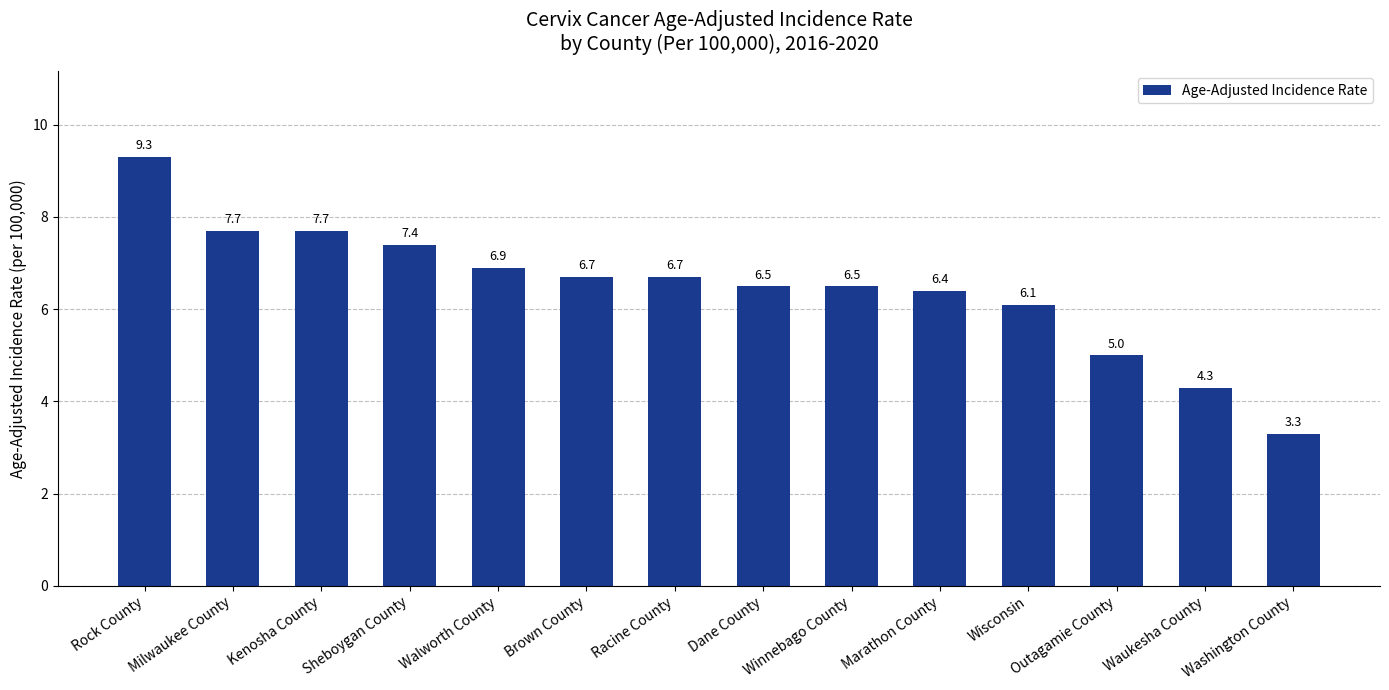

The value at Kenosha County is 4.3. True or false?

False